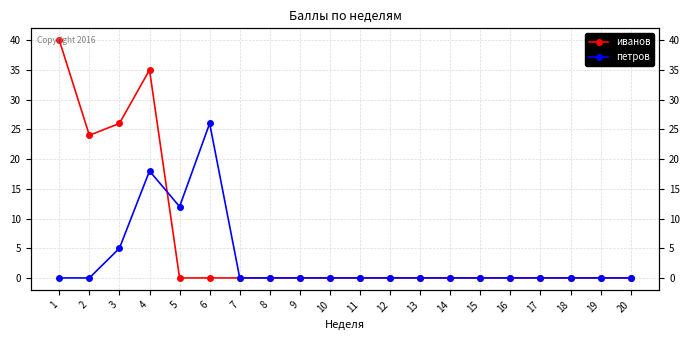

The value of петров at 9 is 0. True or false?

True